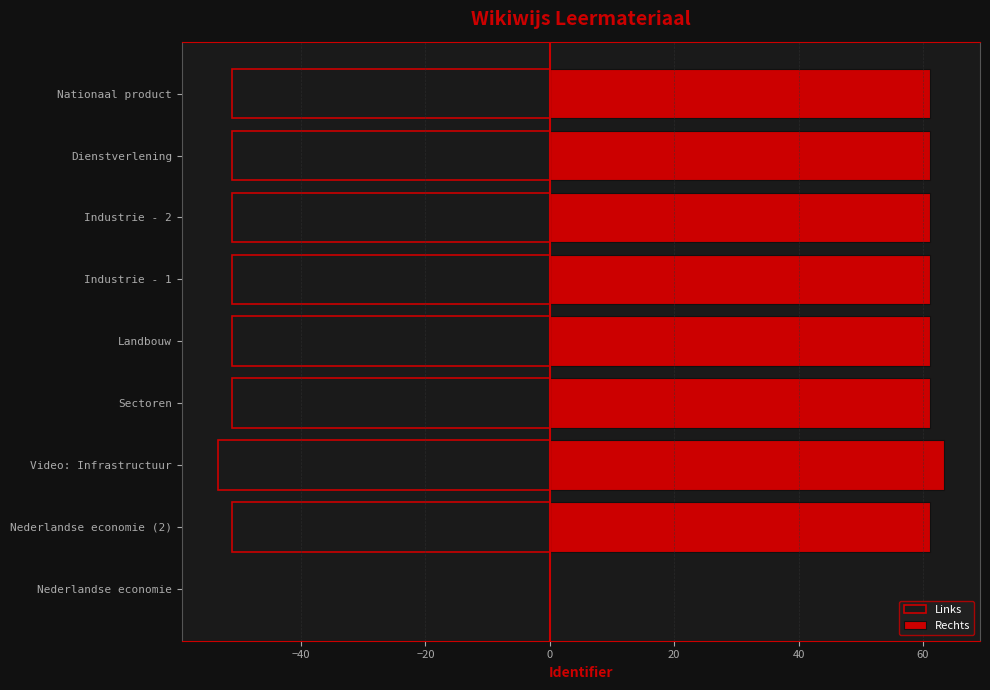

What position from the left is Nederlandse economie?

1